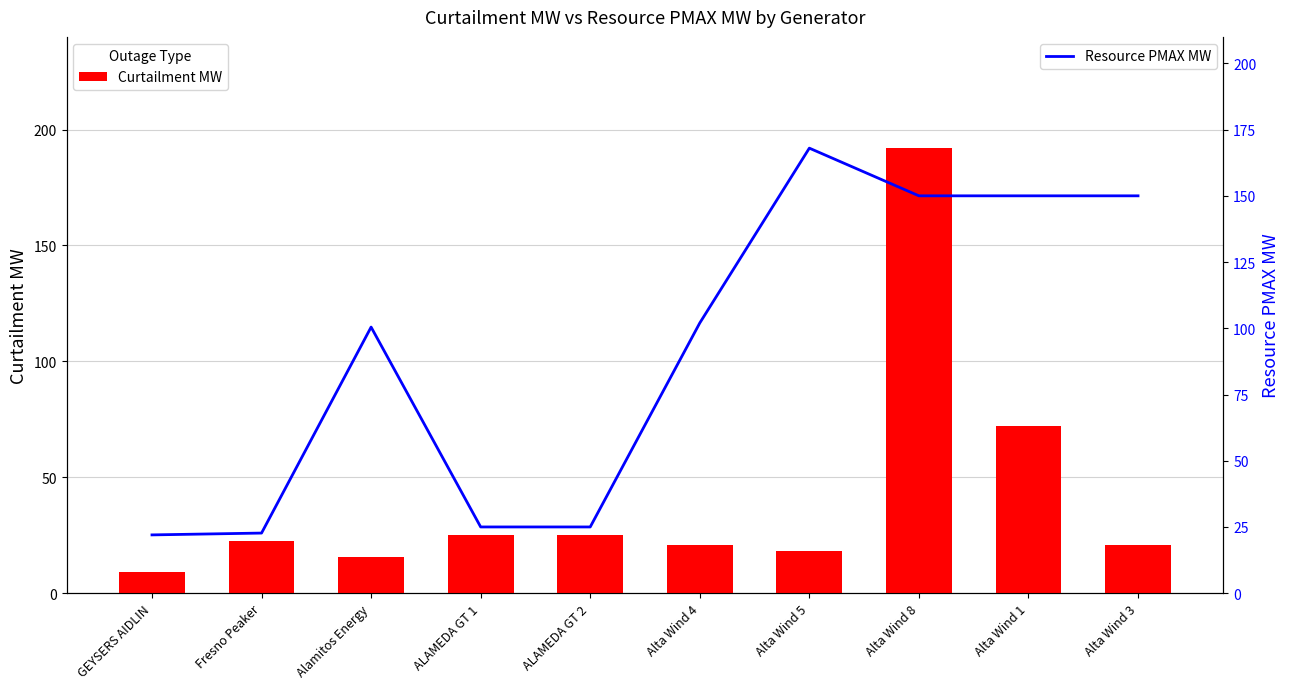

True or false: Resource PMAX MW has a value of 22.0 at GEYSERS AIDLIN.

True